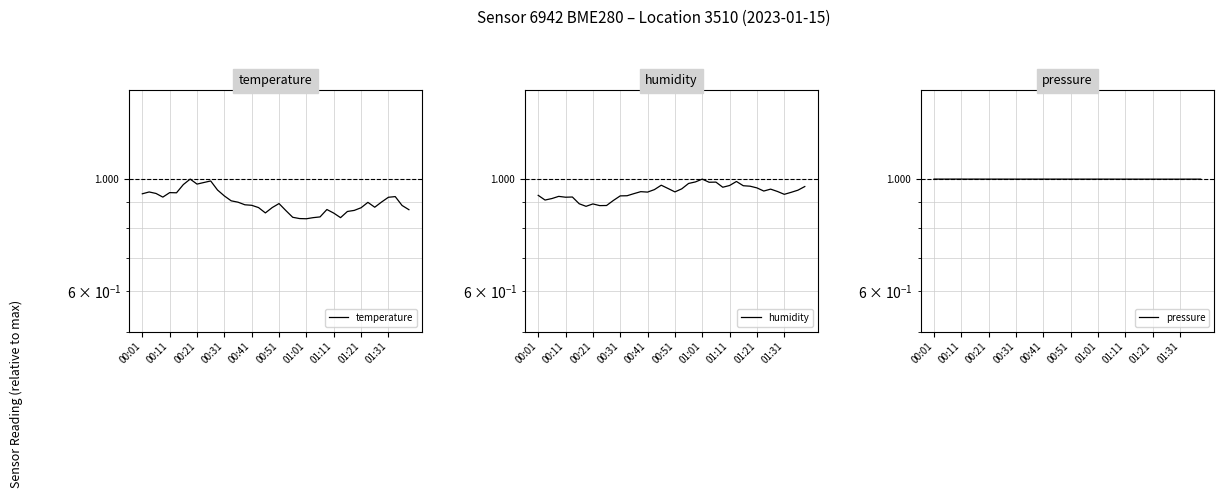

What are all the series names shown in the legend?

temperature, humidity, pressure